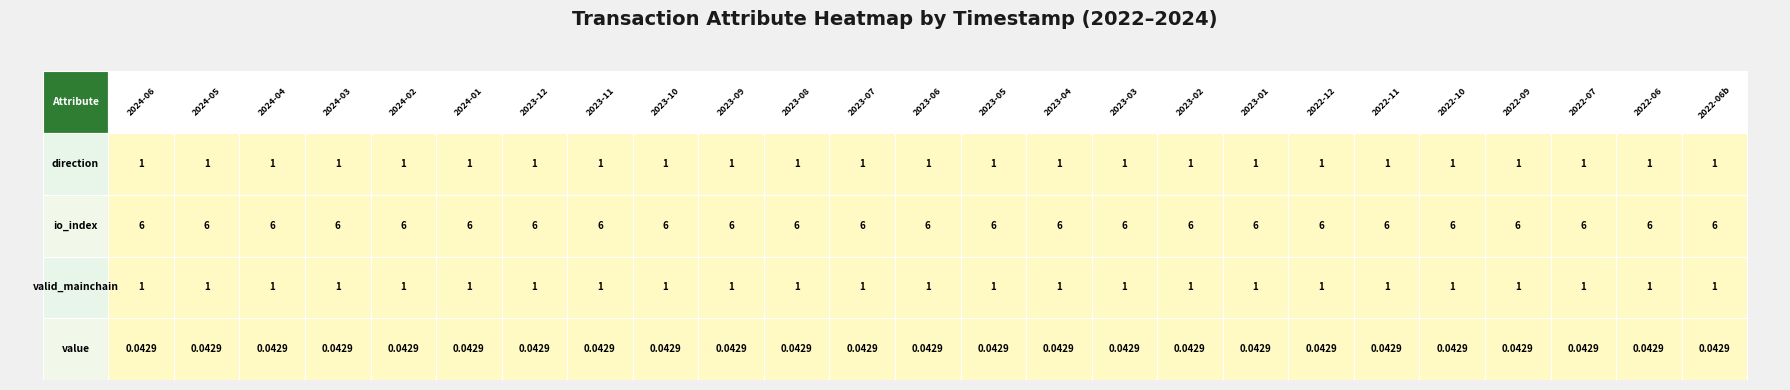

The io_index series shows 3.3 at 14. True or false?

False